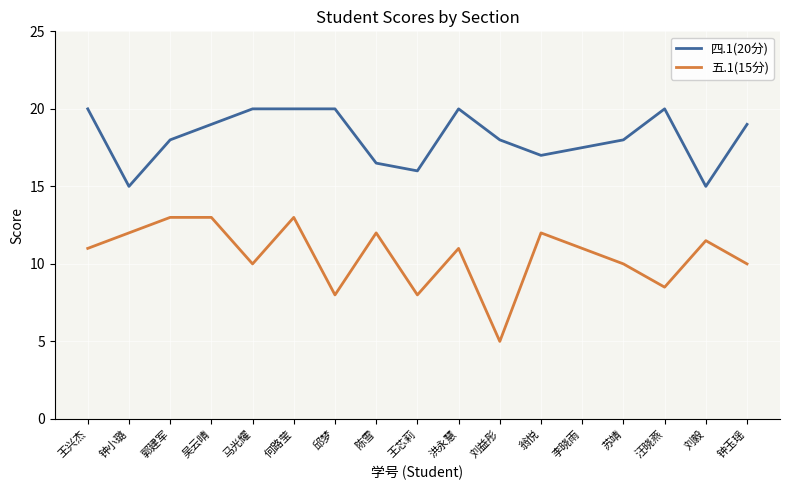

Which series has the largest range (max minus min)?

五.1(15分)